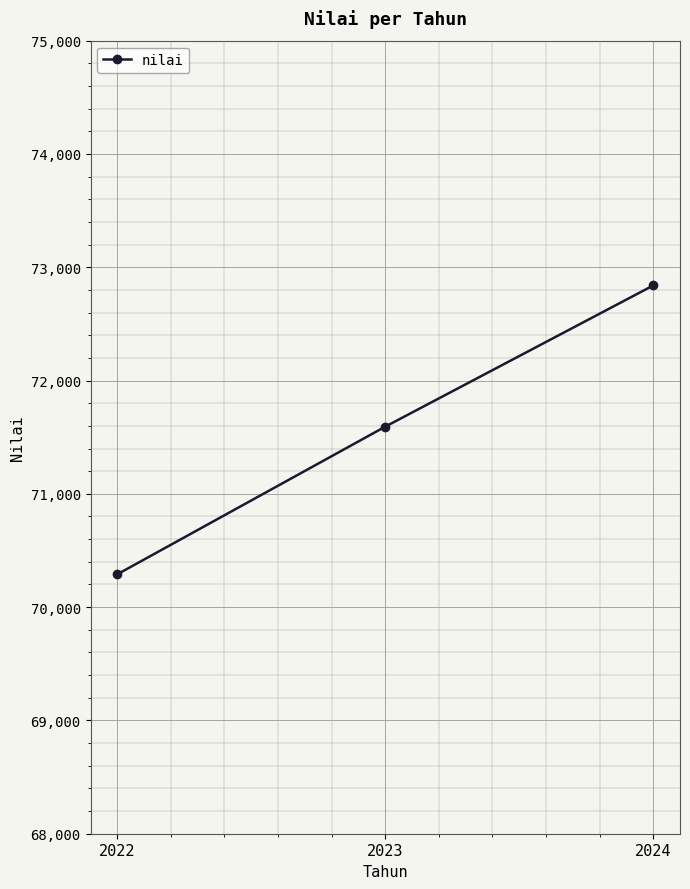

What is the value of the 1st point from the left?

70290